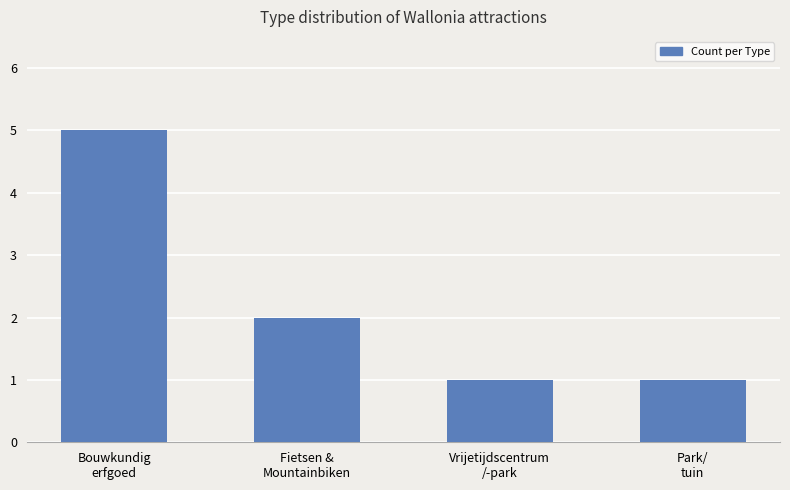

Which category has the highest value across all series?

Bouwkundig
erfgoed